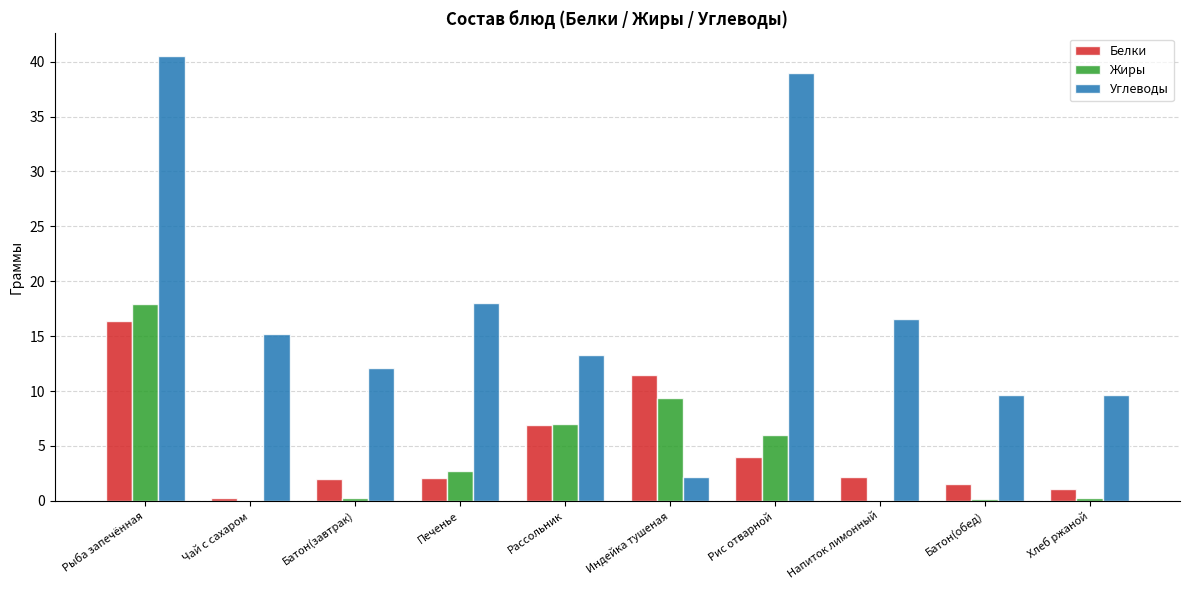

What is the sum of the Жиры values at Рис отварной and Батон(обед)?

6.2